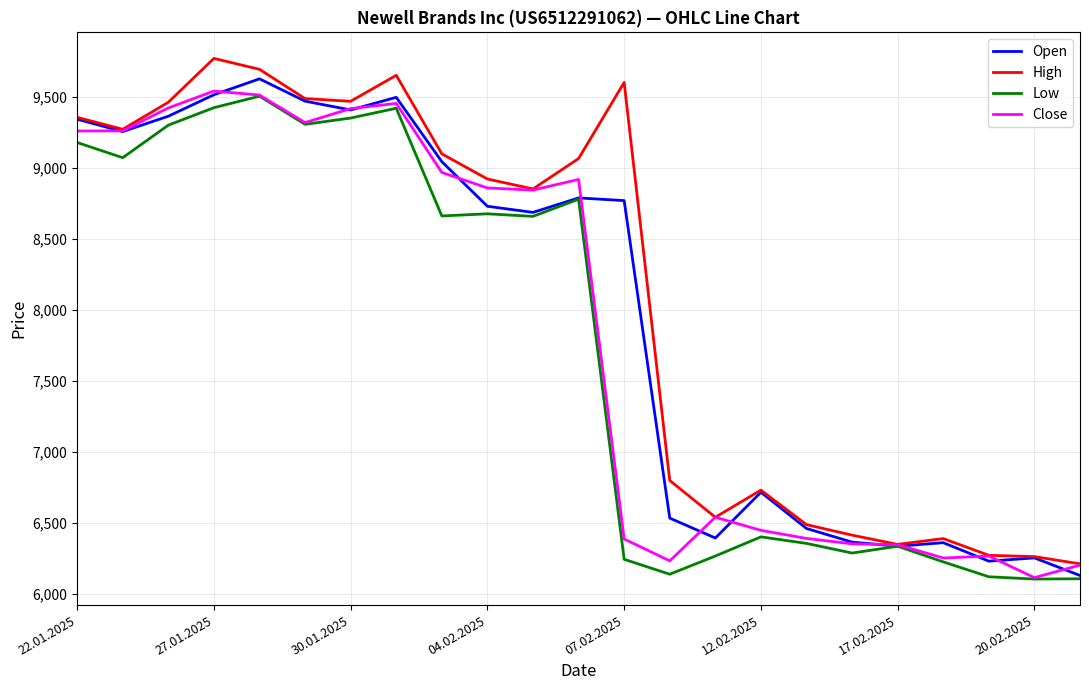

What is the maximum value for Low?

9504